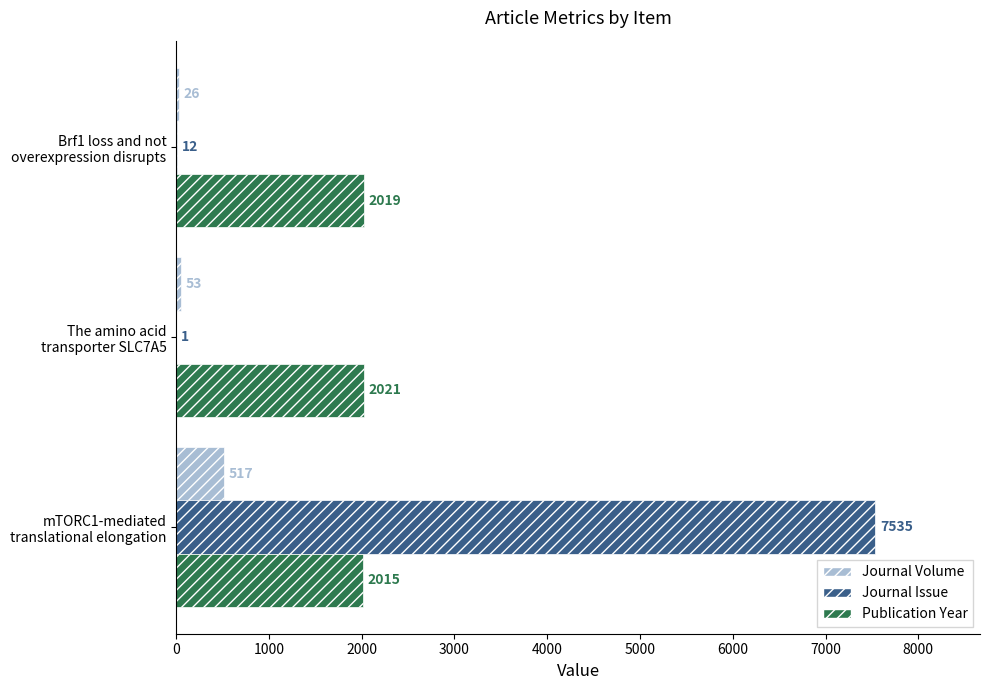

What is the sum of all Publication Year values?

6055